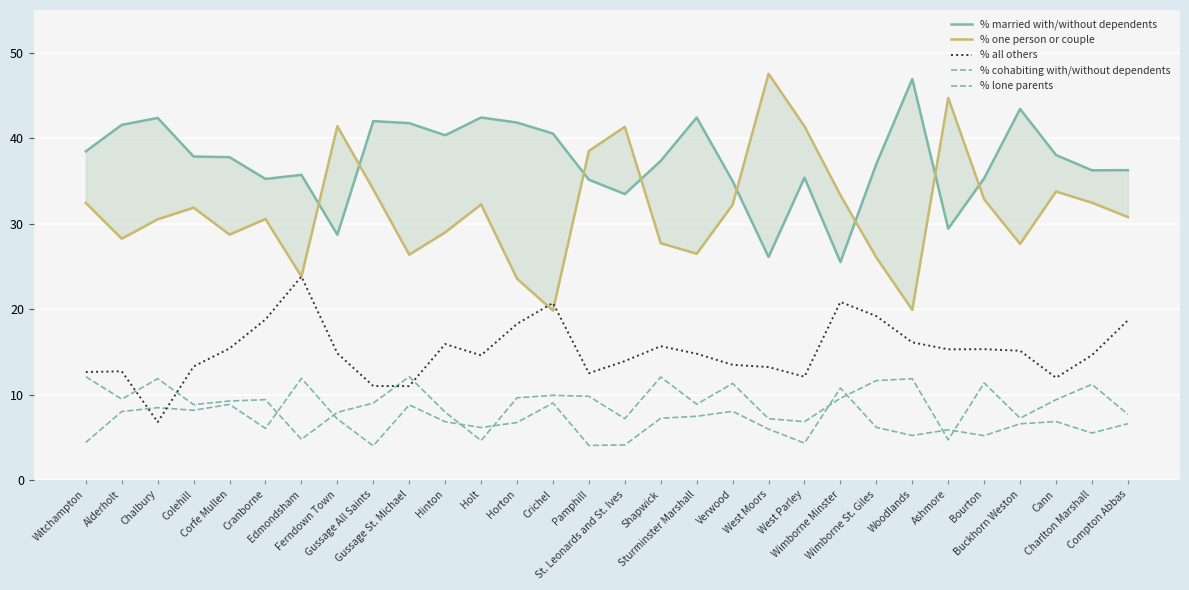

Where do % lone parents and % cohabiting with/without dependents first cross each other?

Cranborne and Edmondsham